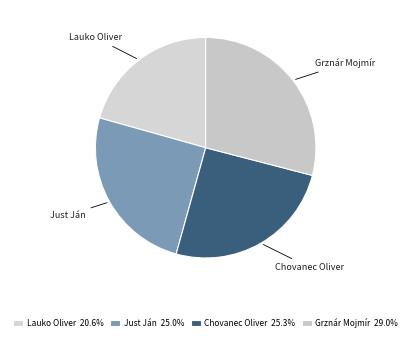

Is it true that Lauko Oliver is 26% of the pie?

False